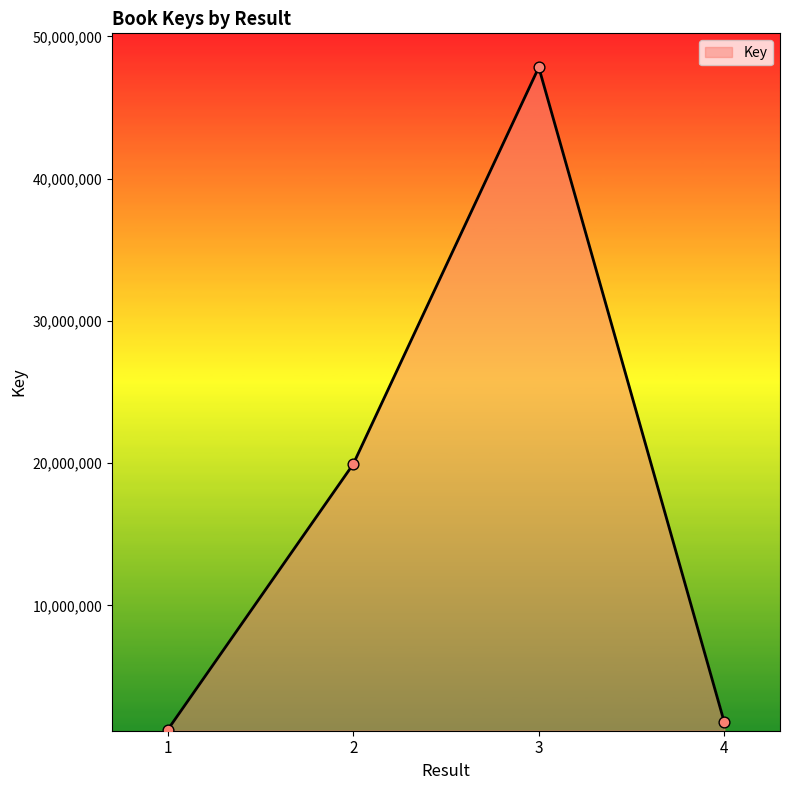

What is the change in value from 1 to 3?

+46567977